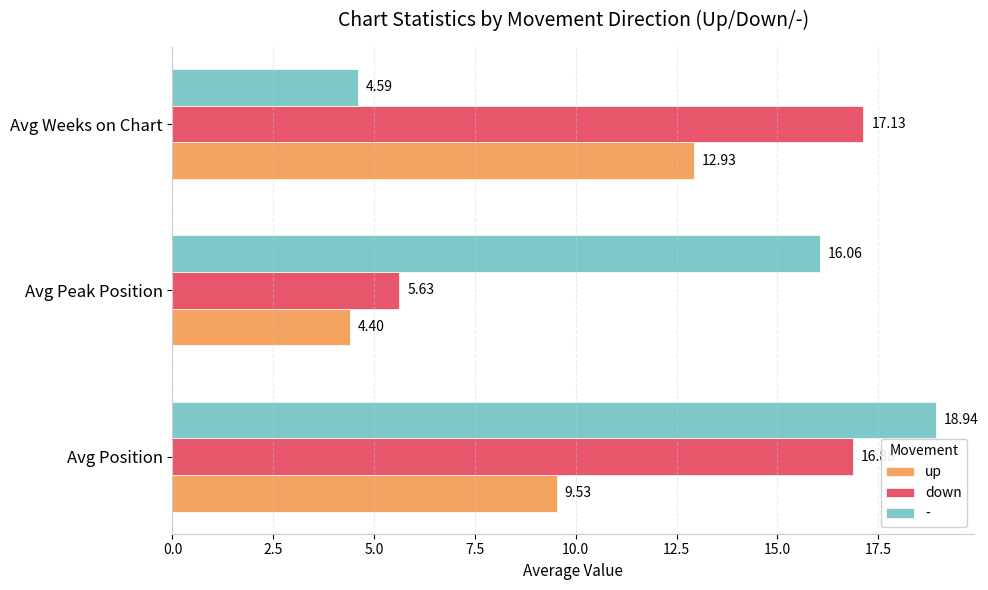

Which category has the lowest value in the down series?

Avg Peak Position